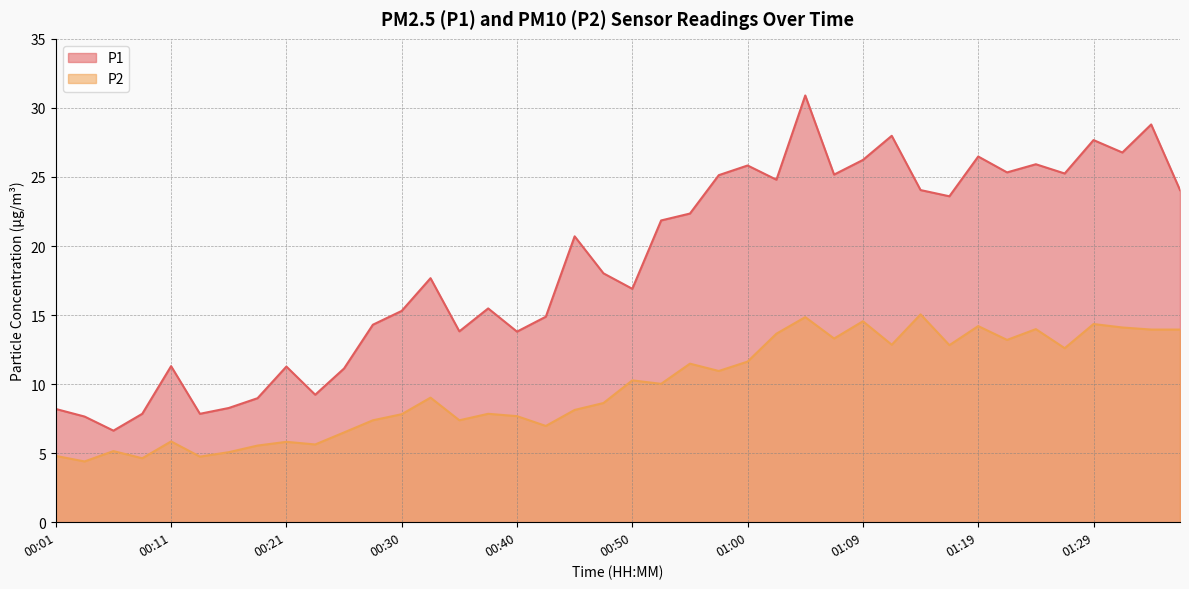

How many data points in P1 are above 20?

20